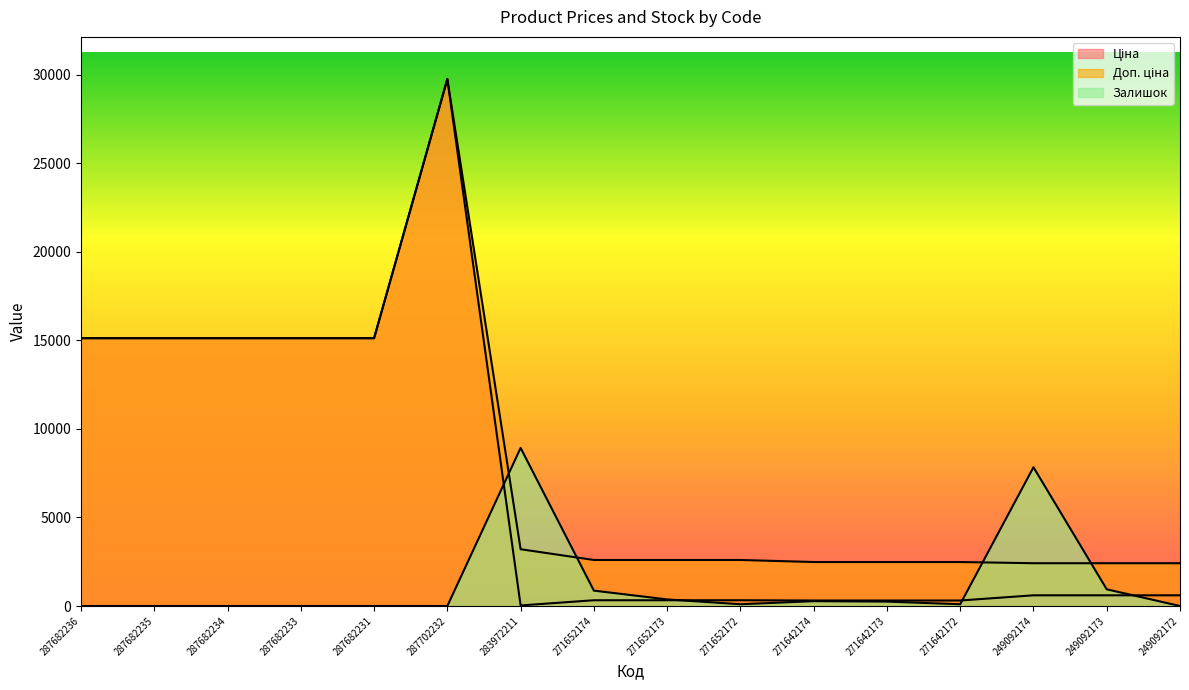

Rank the series at 271642174 from highest to lowest value.

Доп. ціна, Ціна, Залишок